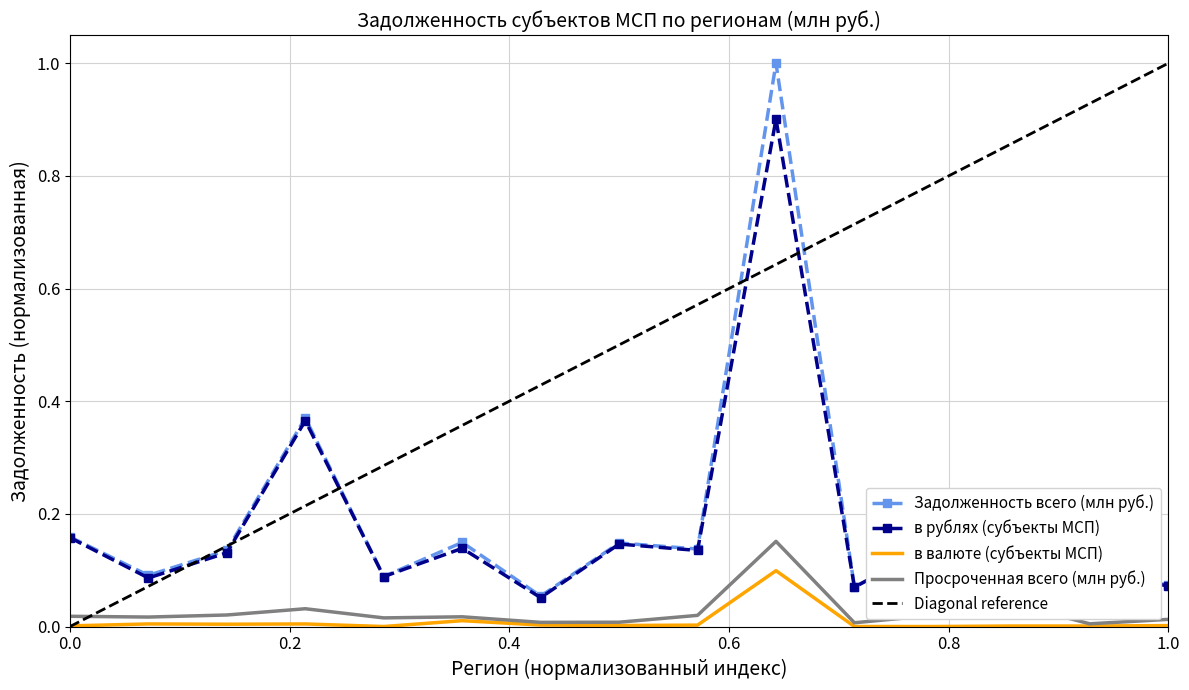

At how many categories does at least one series exceed 0?

15